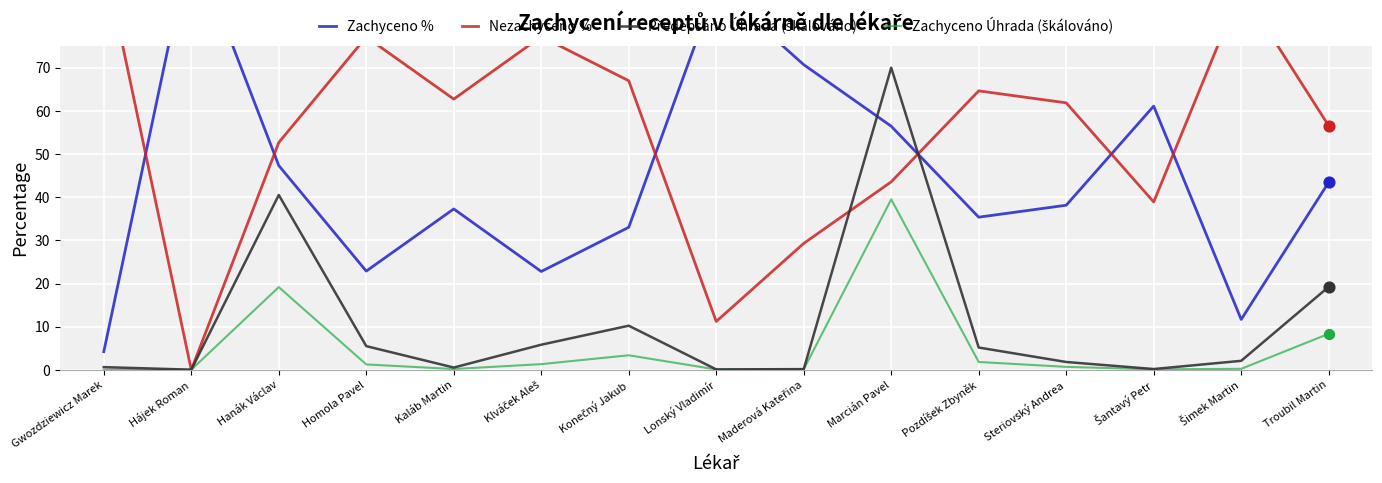

Is the value of Nezachyceno % at Steriovský Andrea greater than the value of Zachyceno % at Gwozdziewicz Marek?

Yes